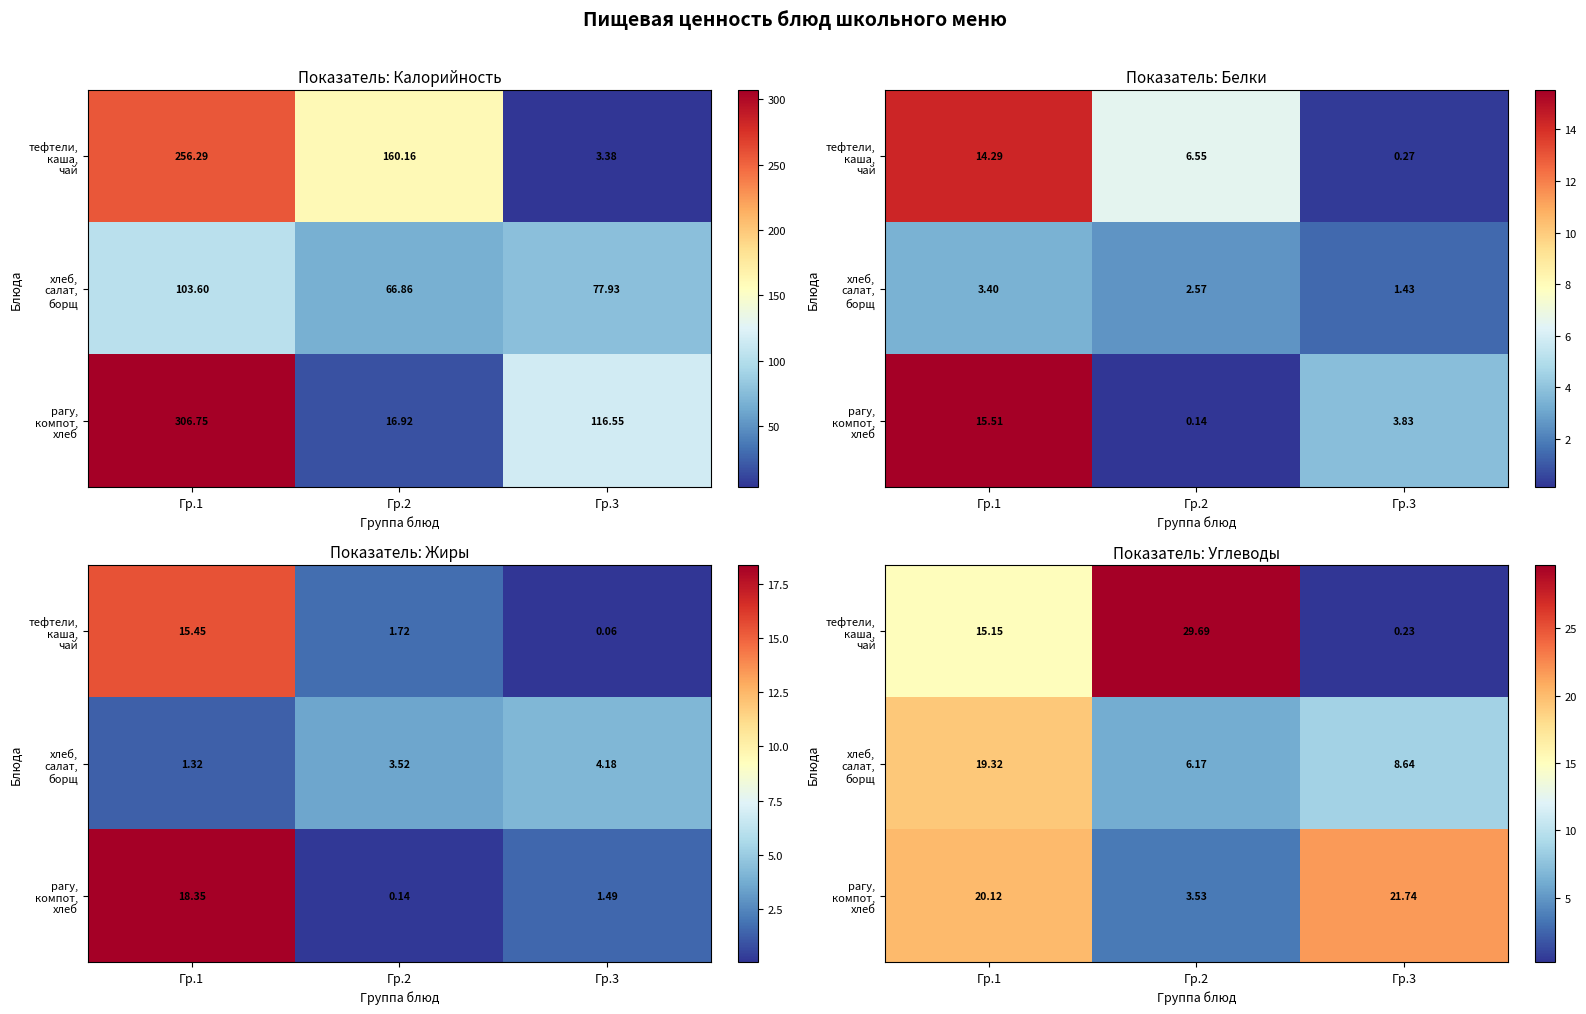

What is the difference between the maximum and minimum values in the рагу, компот, хлеб series?

18.2